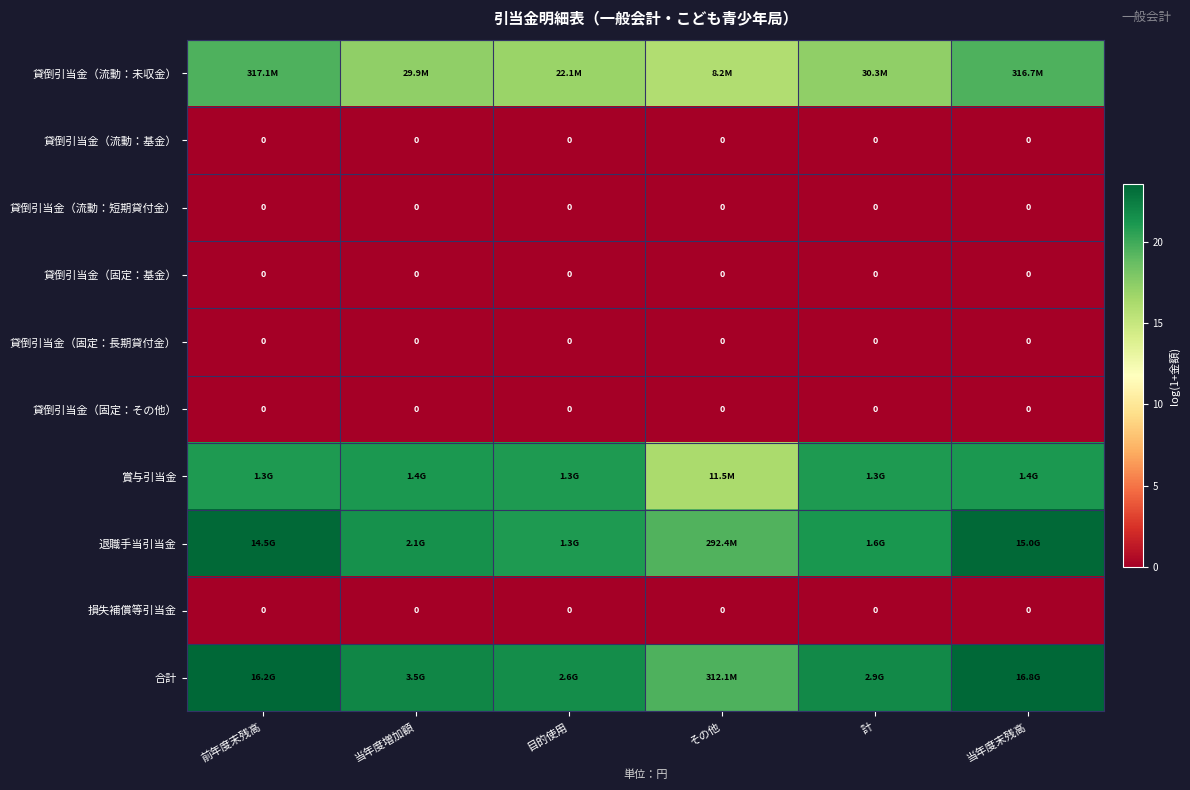

Which category has the highest value across all series?

当年度末残高